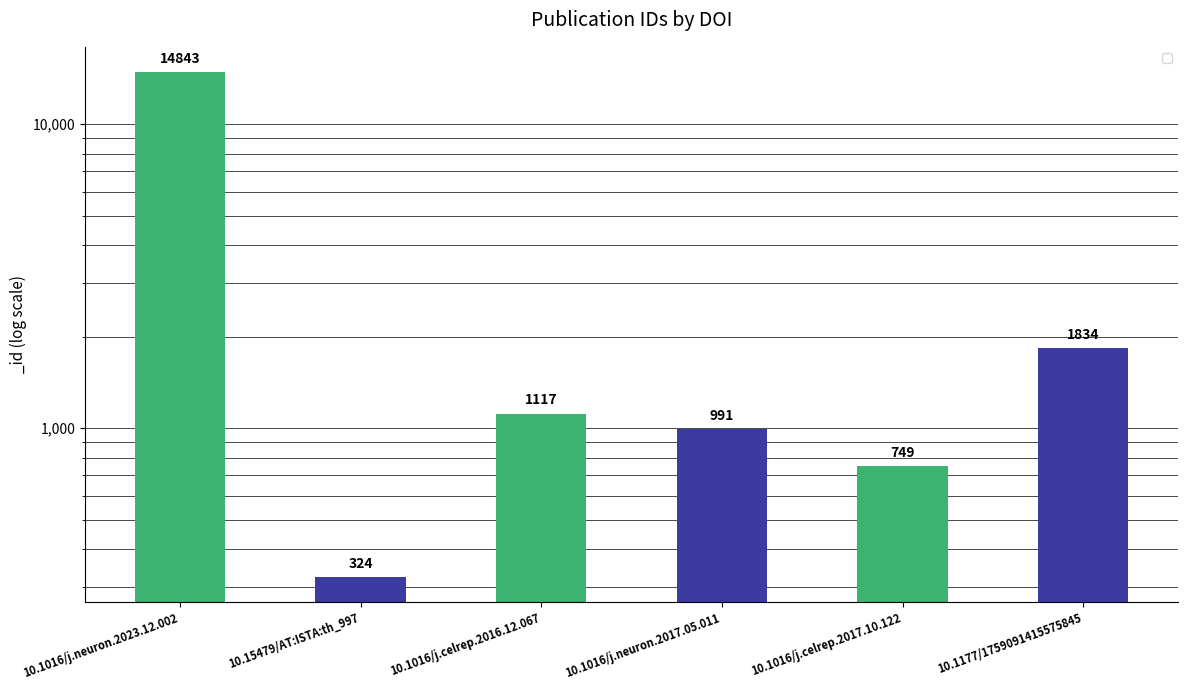

Approximately how many times larger is the value at 10.1016/j.neuron.2017.05.011 compared to 10.1016/j.neuron.2023.12.002?

0.1